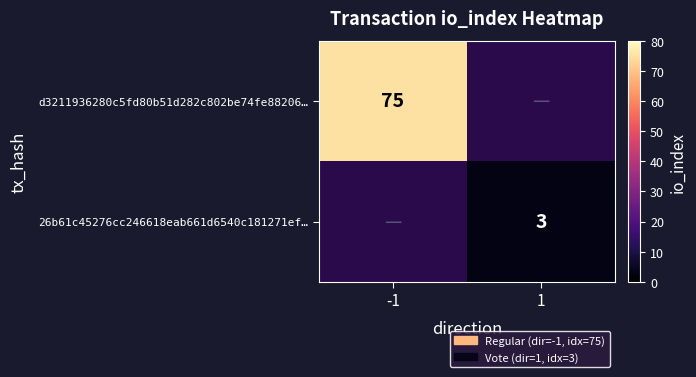

Is it true that 26b61c45276cc246618eab661d6540c181271ef… equals 1 at 1?

False